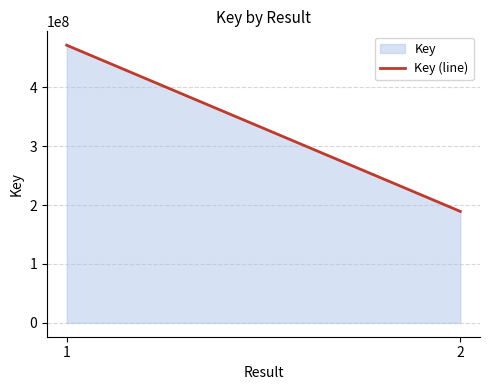

What is the average value?

330386824